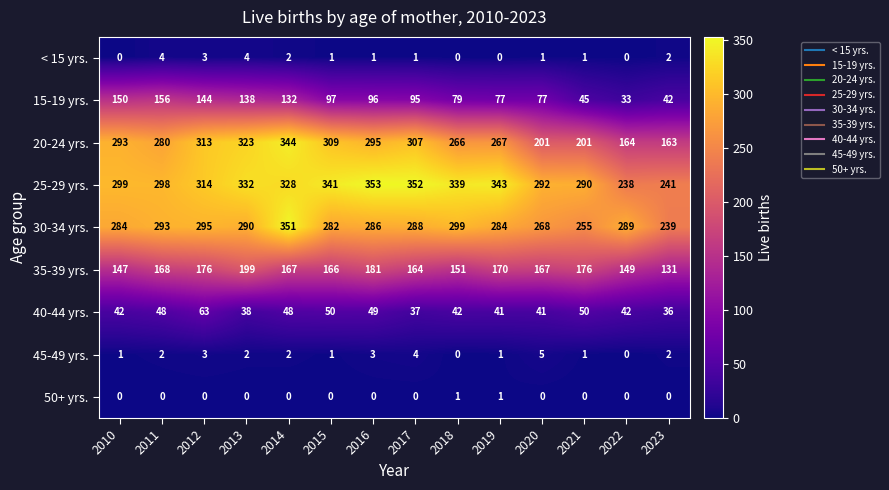

What is the spread (max minus min) of values at 2017?

352